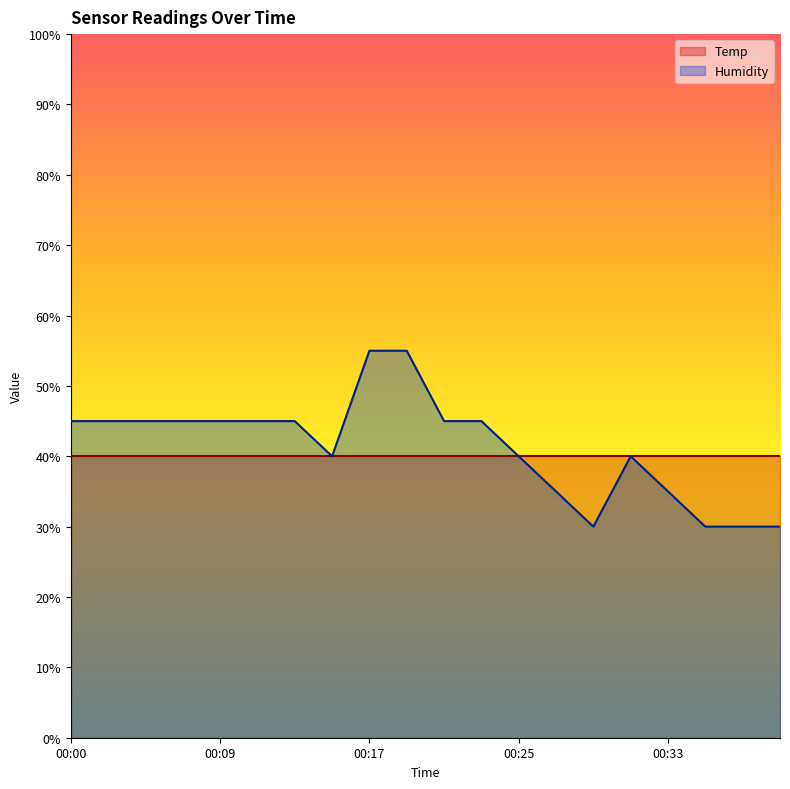

What is the spread (max minus min) of values at 00:09?

5.0